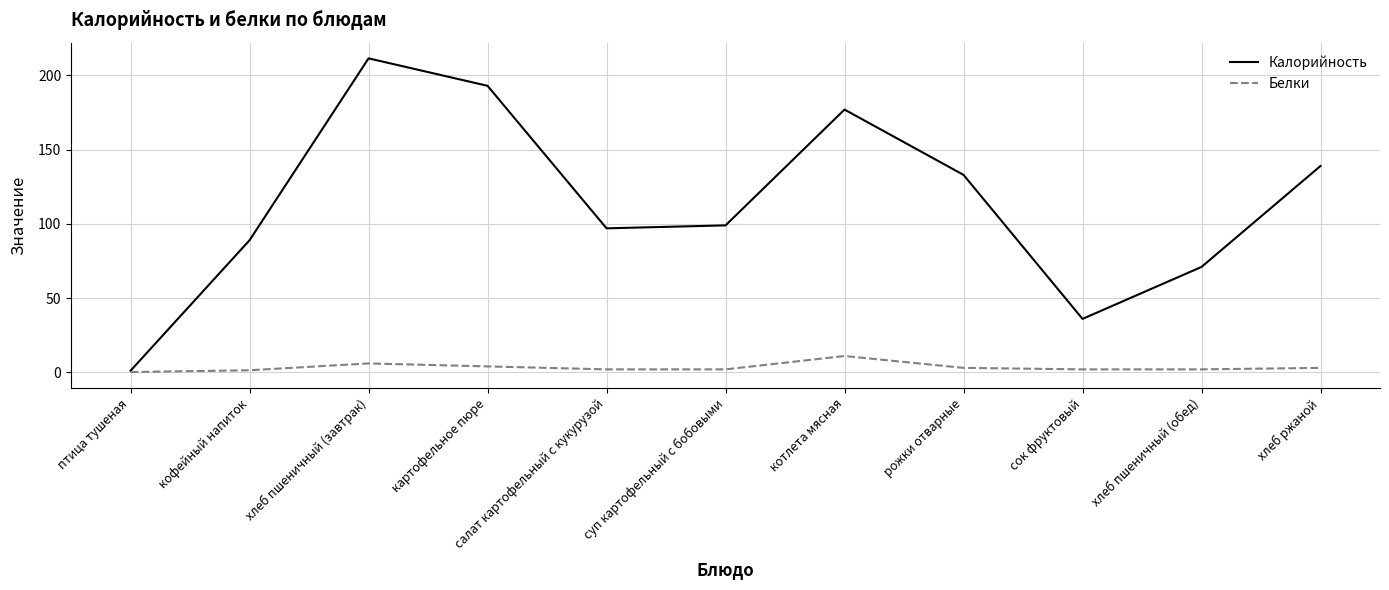

What are all the series names shown in the legend?

Калорийность, Белки